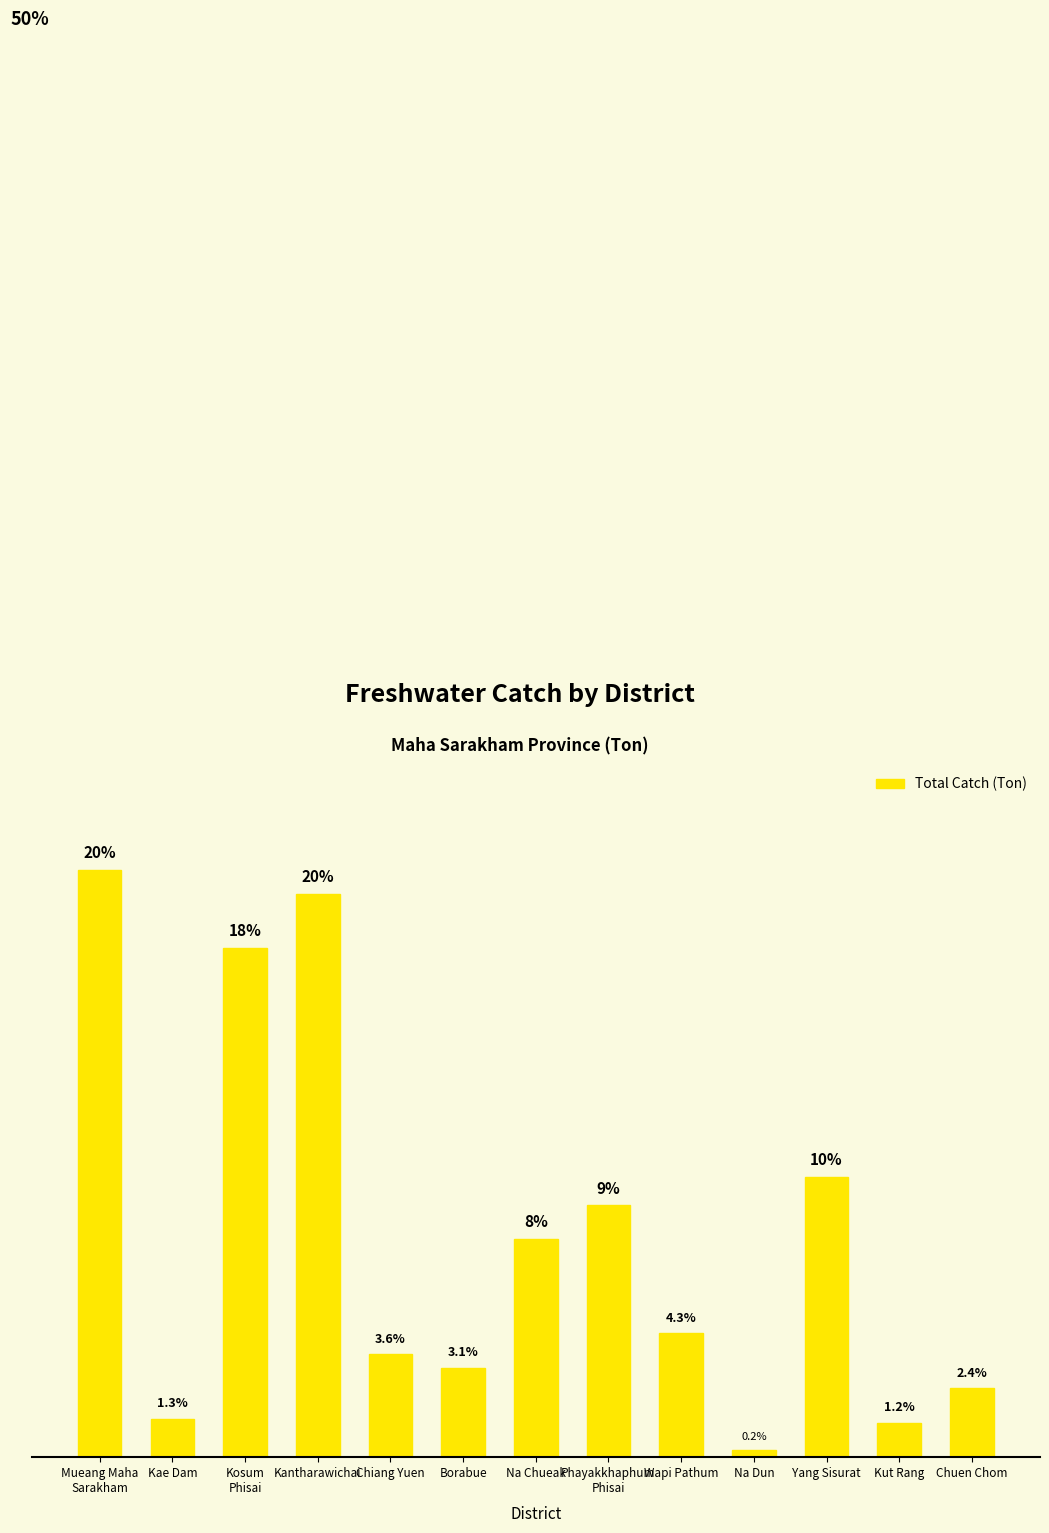

What is the label of the 4th bar from the right?

Na Dun